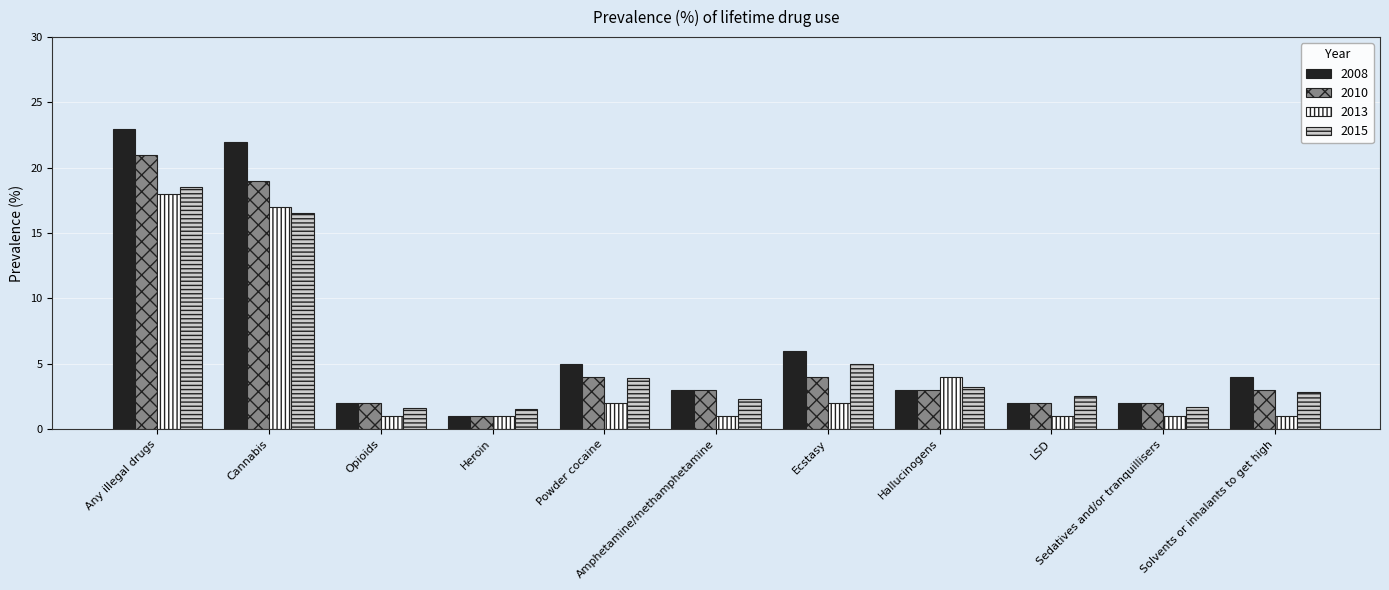

Where is 2008 nearest to the value 12?

Ecstasy